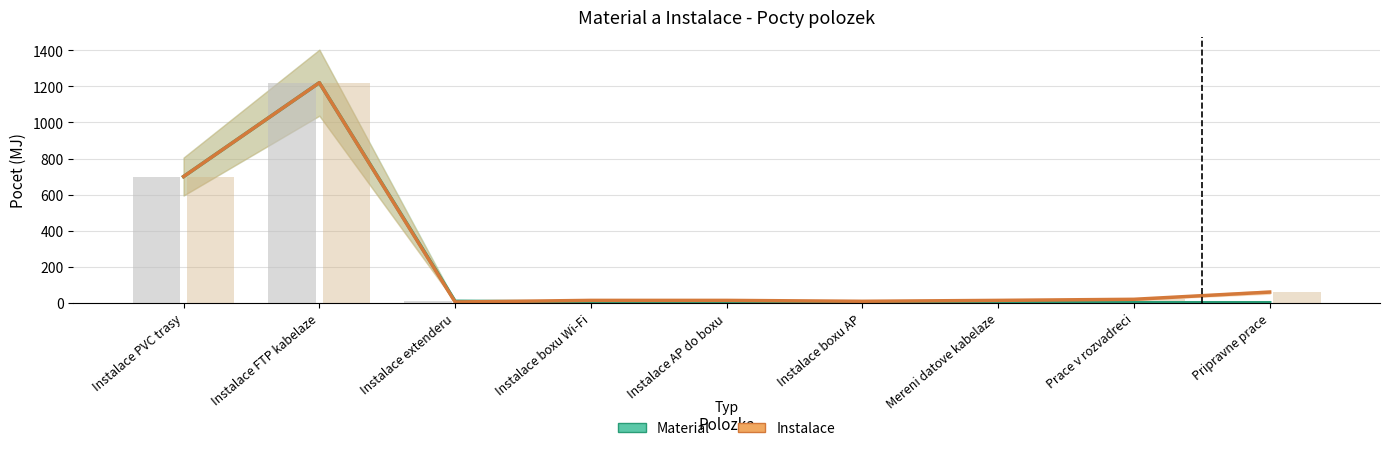

The Material series shows 4 at Instalace AP do boxu. True or false?

True